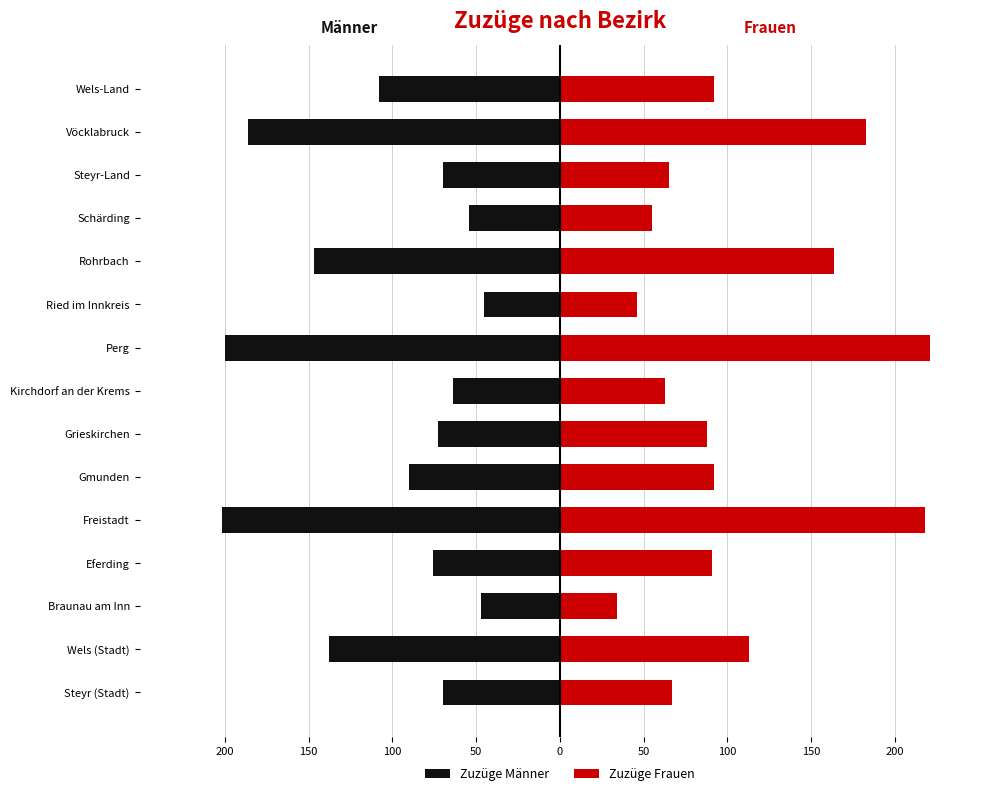

What is the sum of all Zuzüge Männer values?

-1570